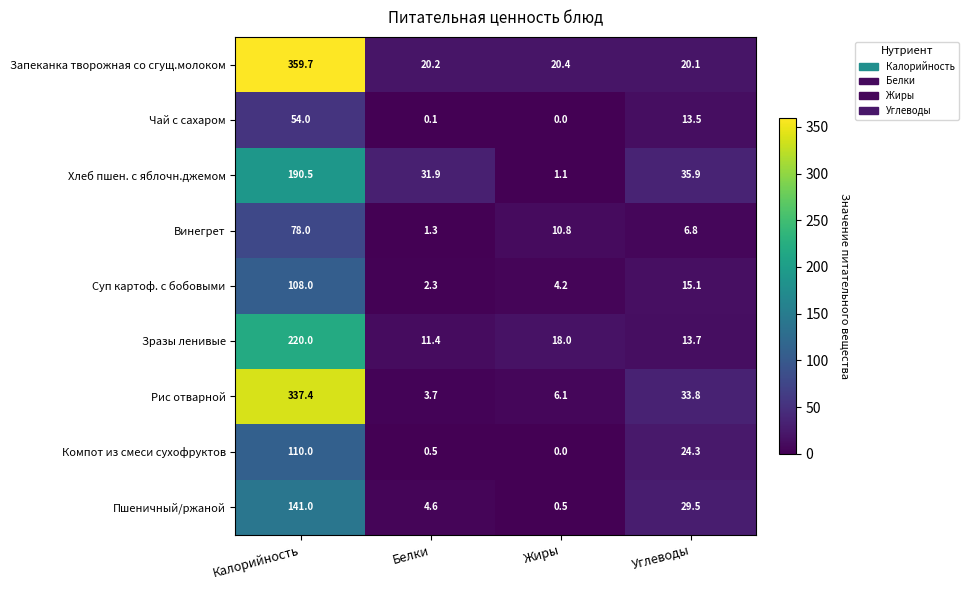

Count the number of data series in this chart.

9